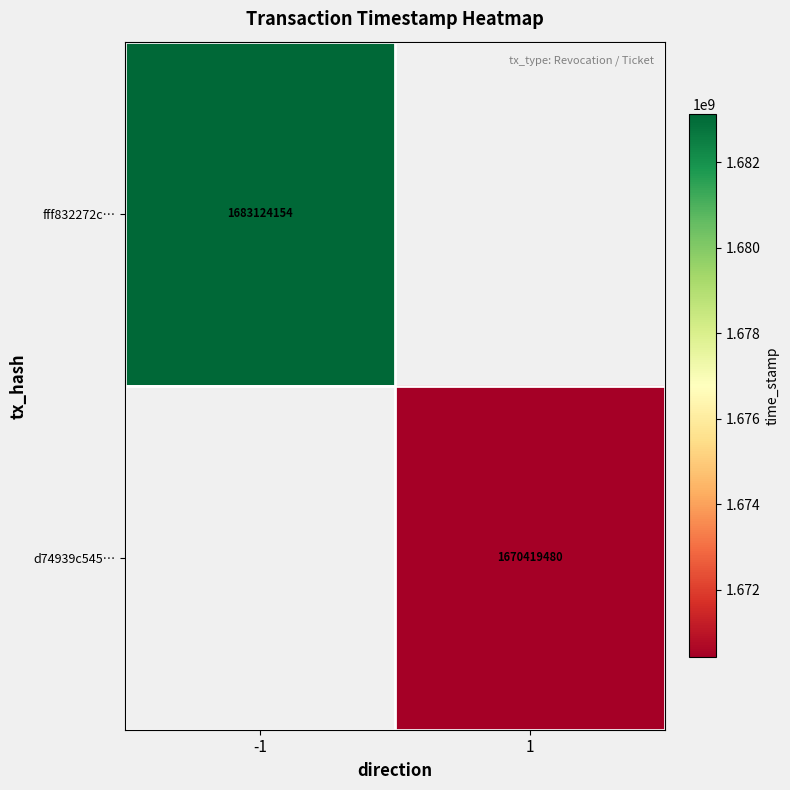

True or false: fff832272c… has a value of 1683124154 at -1.

True